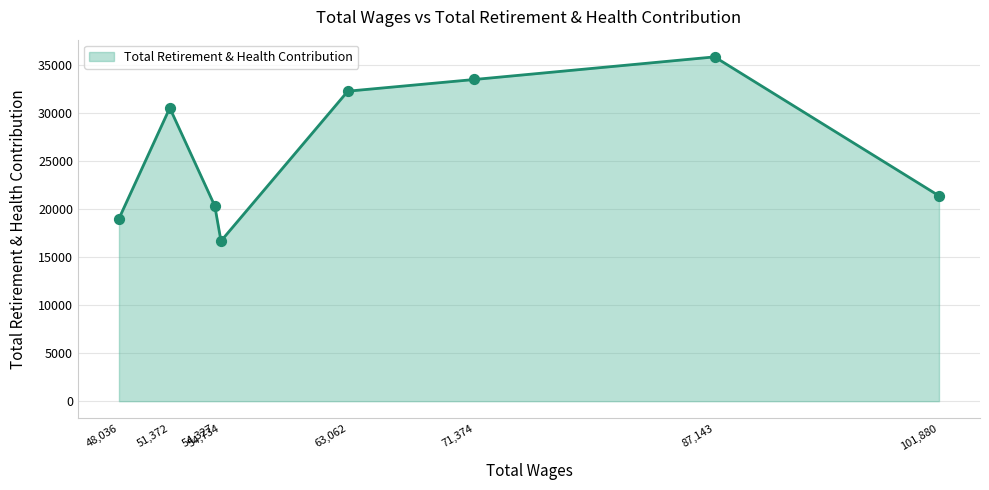

What is the change in value from 54,734 to 71,374?

+16818